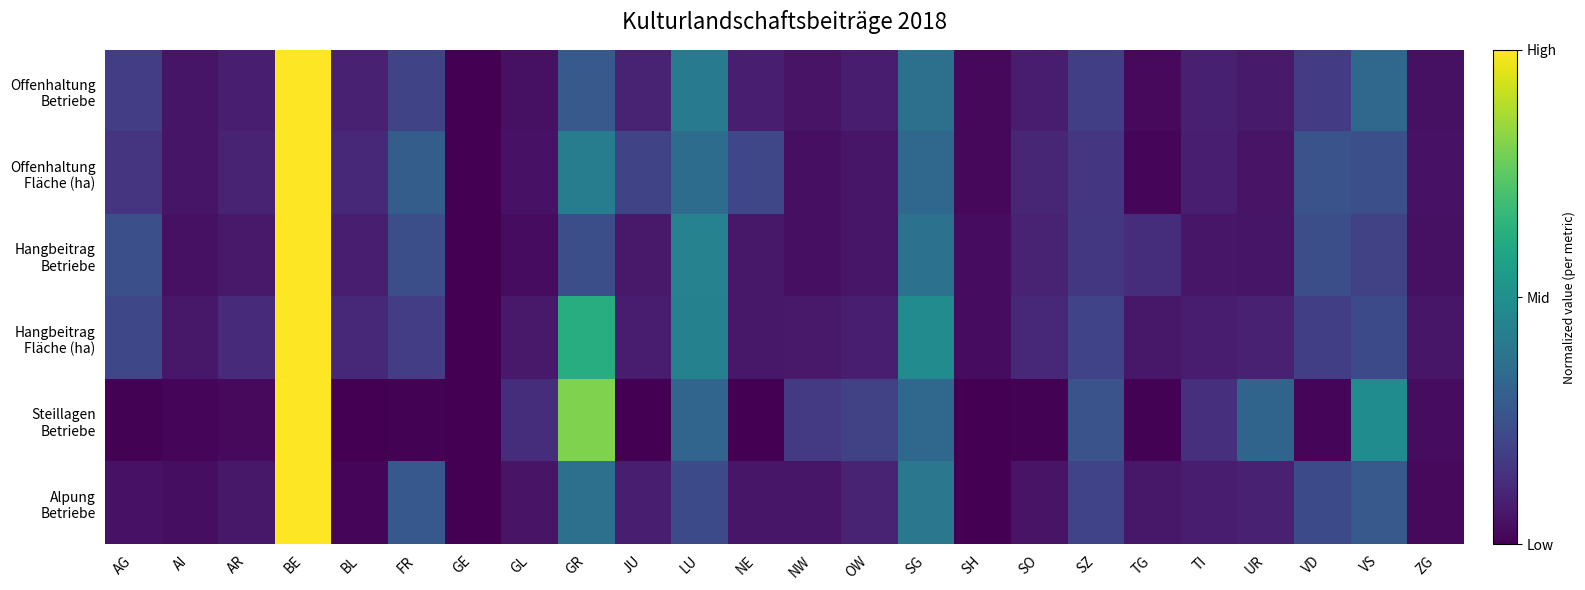

What value does the Hangbeitrag Fläche (ha) series have at GL?

0.1